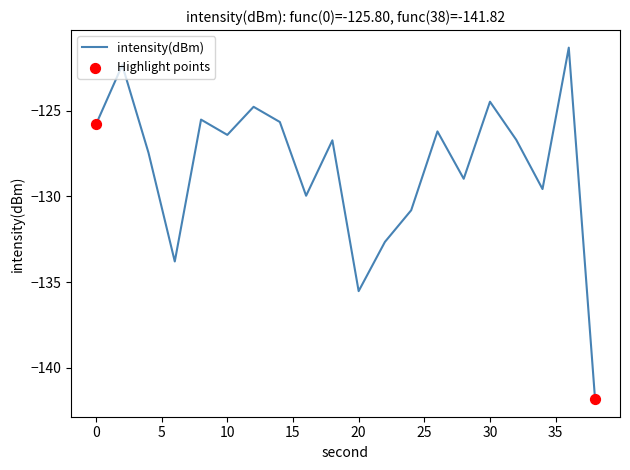

What is the minimum value shown in the chart?

-141.8